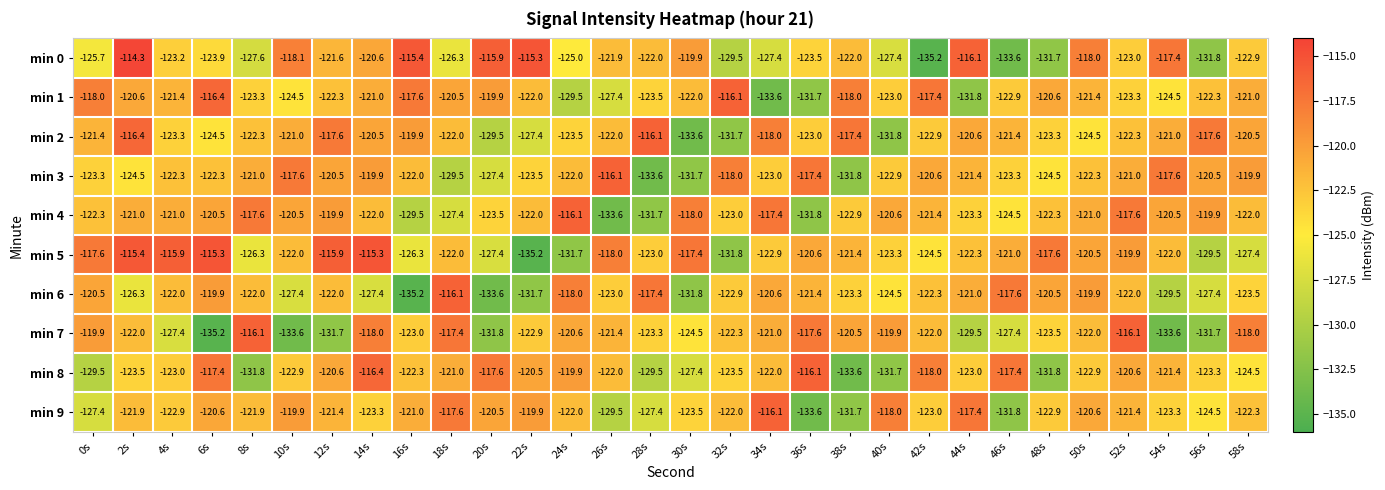

What is the greatest value displayed?

-114.3